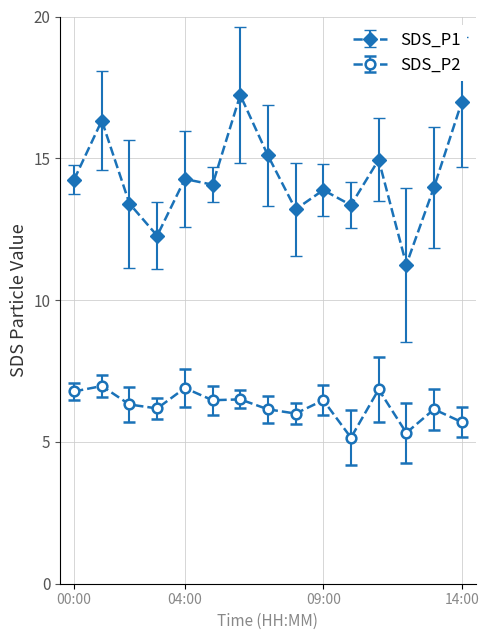

True or false: SDS_P1 and SDS_P2 intersect in this chart.

False